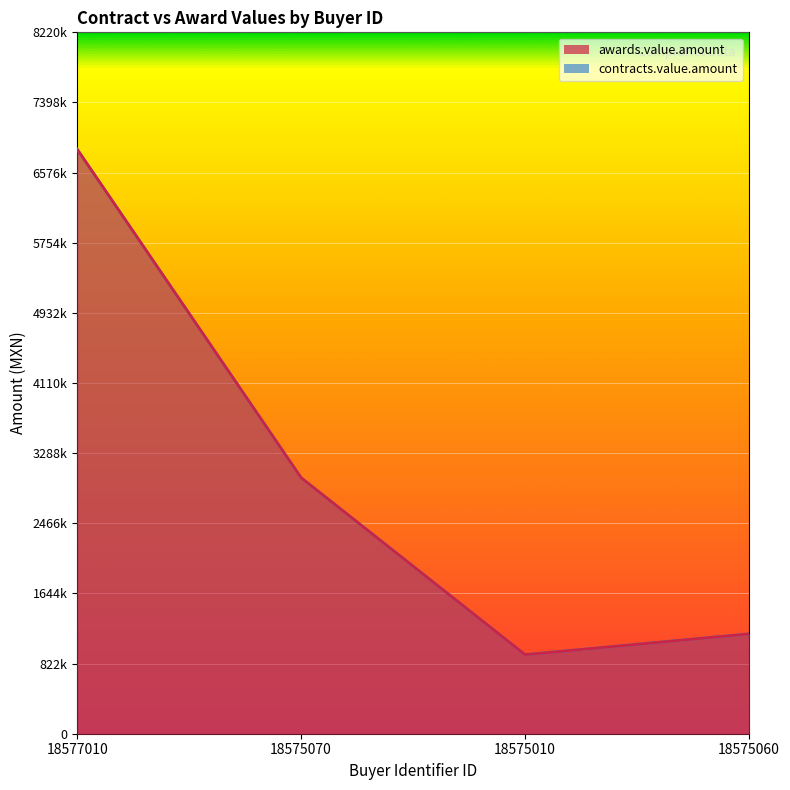

What is the value of the awards.value.amount point at the 2nd from the left?

3000000